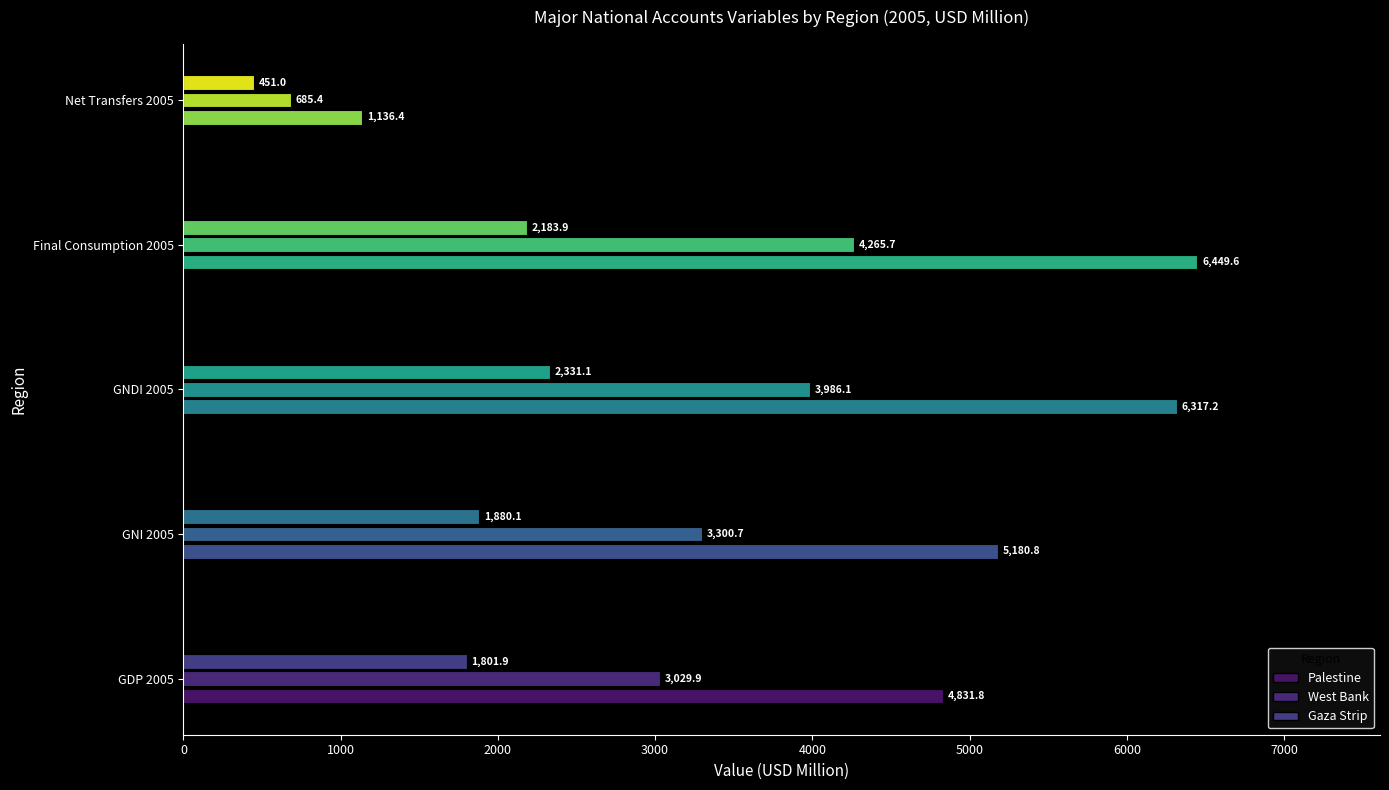

What is the maximum value shown in the chart?

6449.6